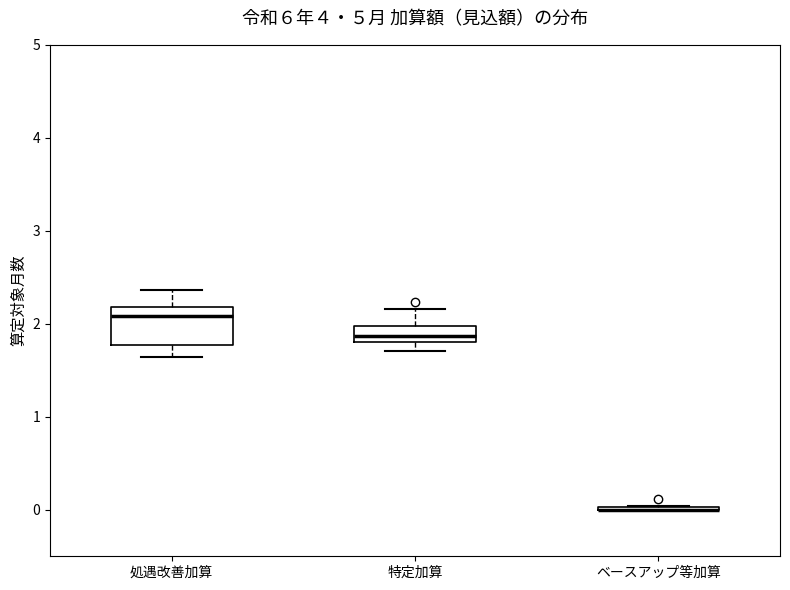

Reading left to right, transcribe this box plot: for each box, give where its median line is, the range the box spans, and where its two whiskers end, as read against the y-axis. The values are not printed on the chart, so give them approximately, as read against the axis.

処遇改善加算: median 2.1, box 1.8 to 2.2, whiskers 1.6 to 2.4
特定加算: median 1.9, box 1.8 to 2.0, whiskers 1.7 to 2.2
ベースアップ等加算: box collapsed to a line at 0.0, whiskers 0.0 to 0.0